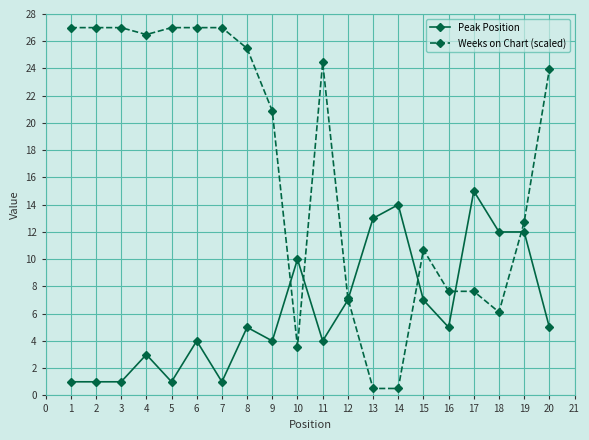

Rank the series by their maximum value, from lowest to highest.

Peak Position, Weeks on Chart (scaled)